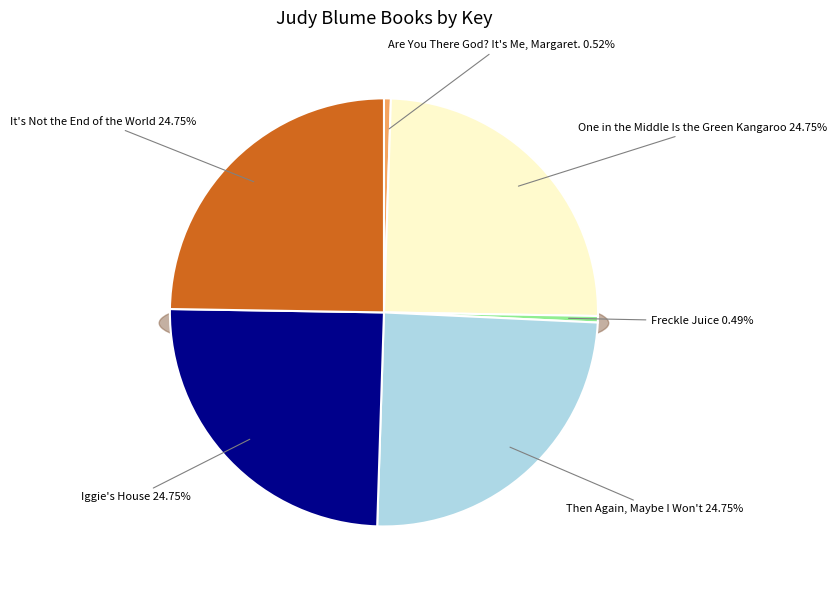

Is it true that One in the Middle Is the Green Kangaroo is 16% of the pie?

False